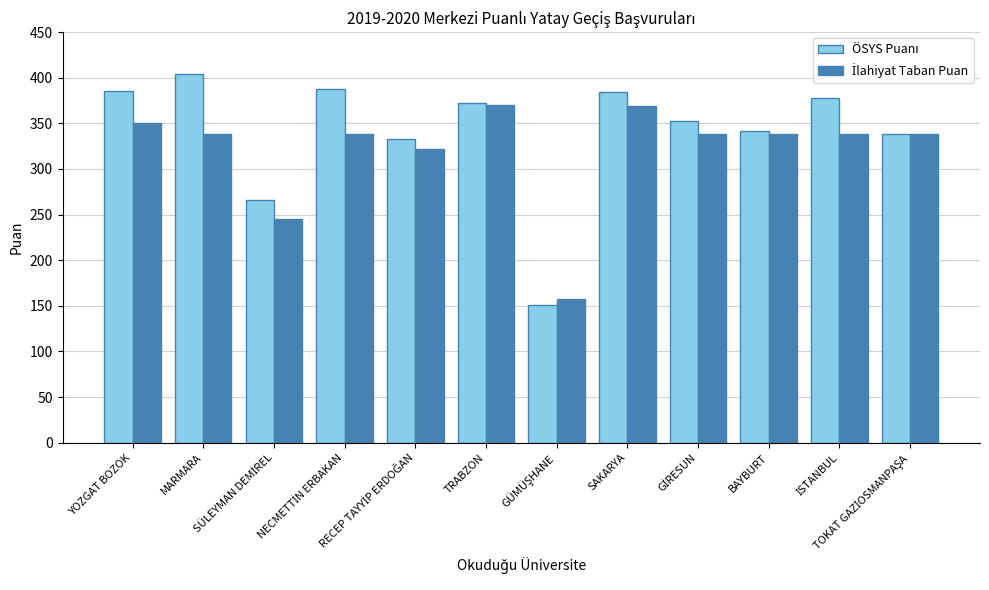

How many bars are there in total?

24